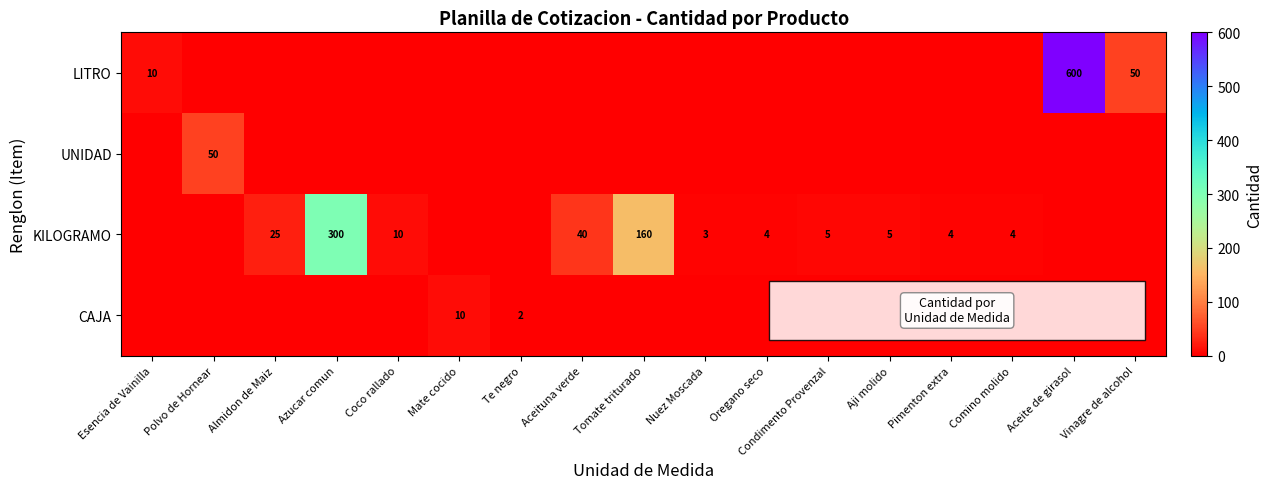

Which category has the lowest value across all series?

Polvo de Hornear